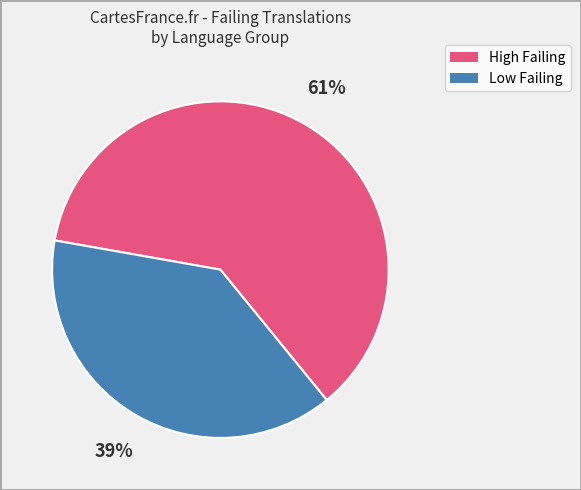

To the nearest percent, what is the average slice percentage?

50%